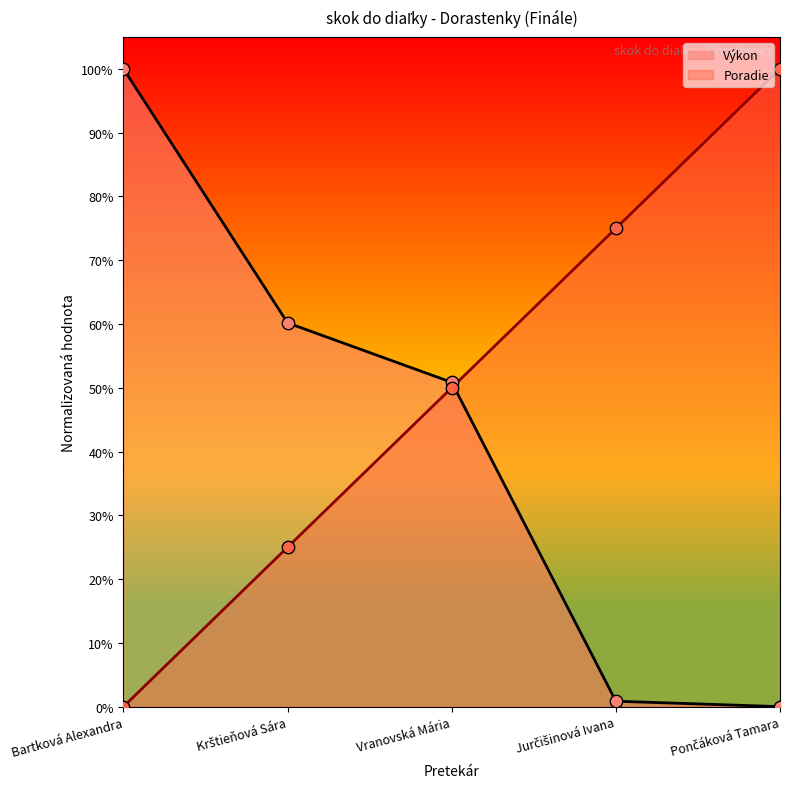

Which series has the largest total across all categories?

Poradie